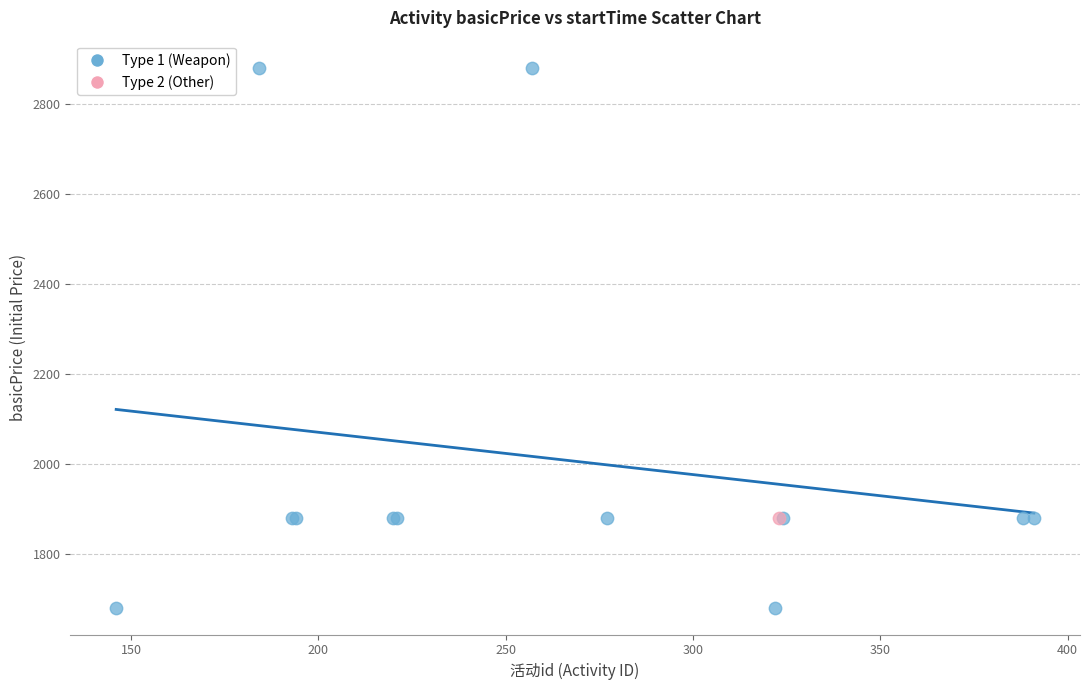

What are all the series names shown in the legend?

Type 1 (Weapon), Type 2 (Other)